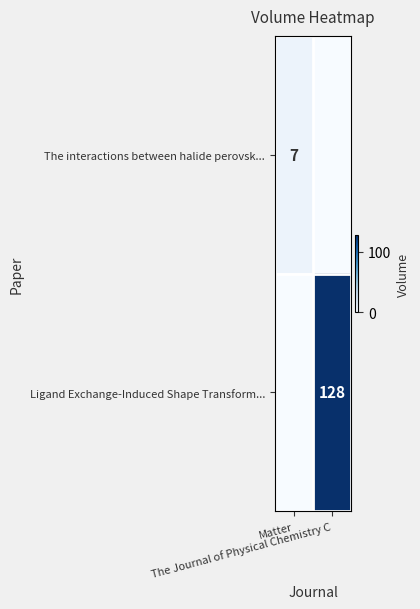

What is the difference between the maximum and minimum values in the Ligand Exchange-Induced Shape Transform... series?

128